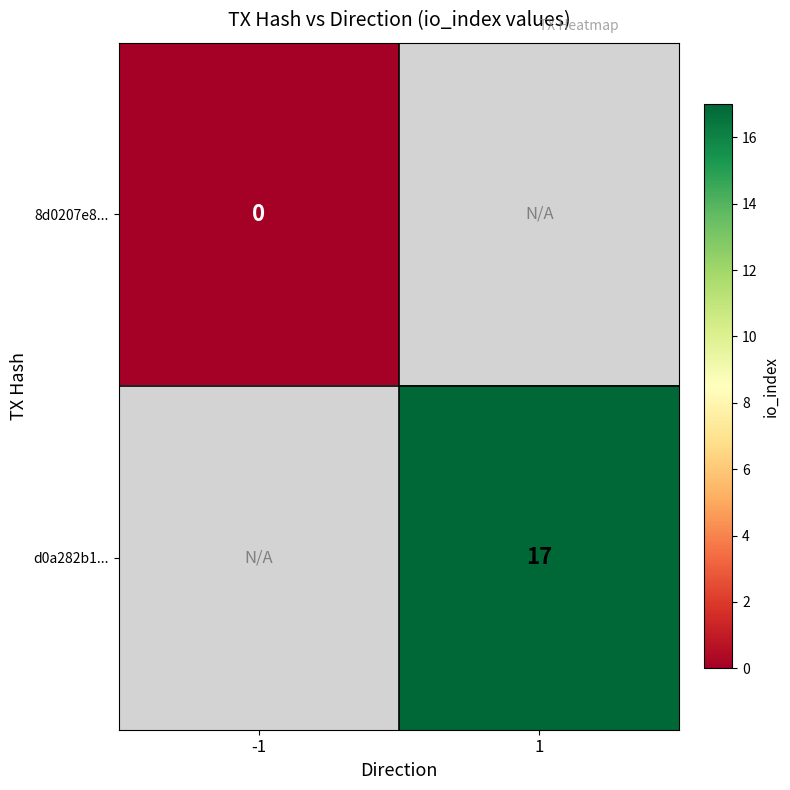

Which category has the highest value across all series?

1